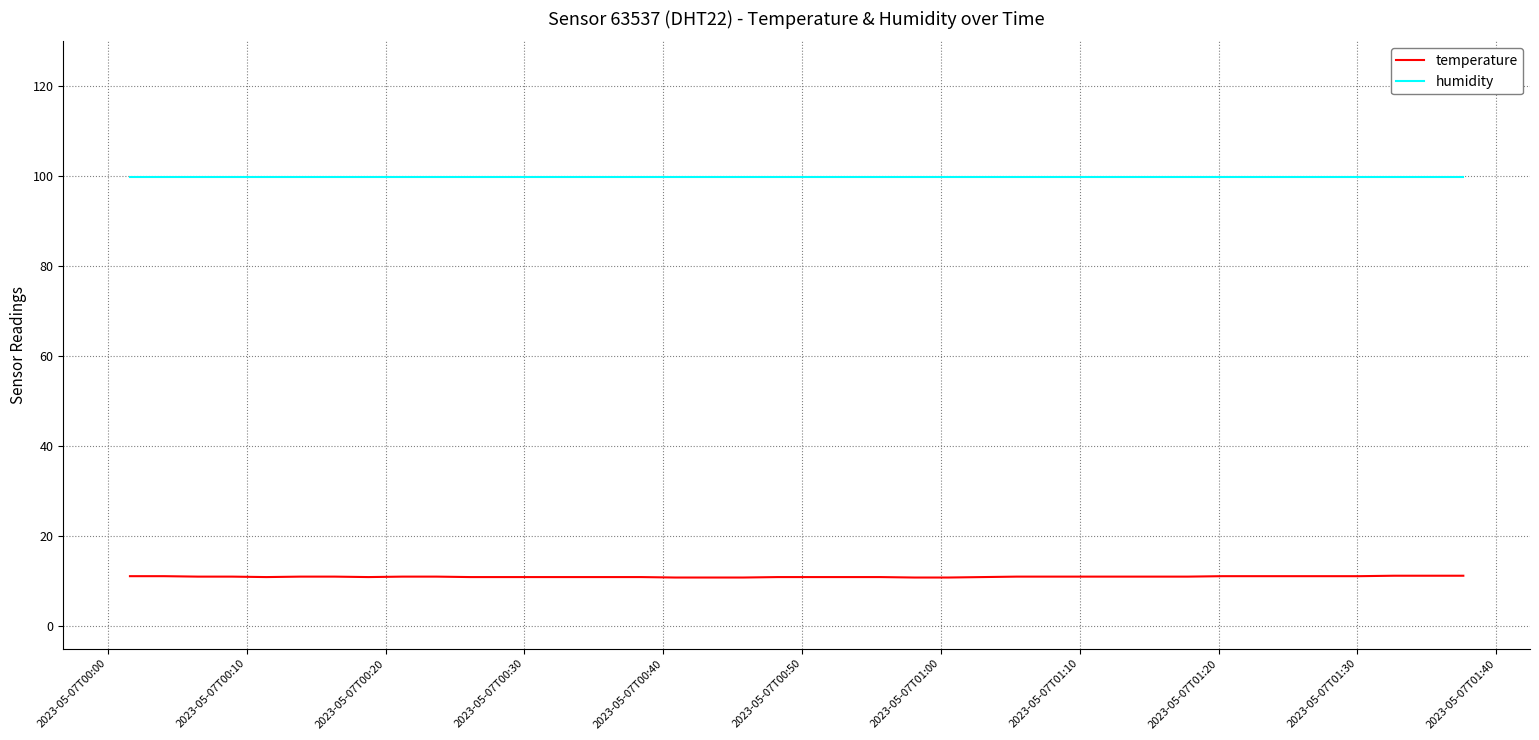

What is the highest value of the temperature series?

11.2